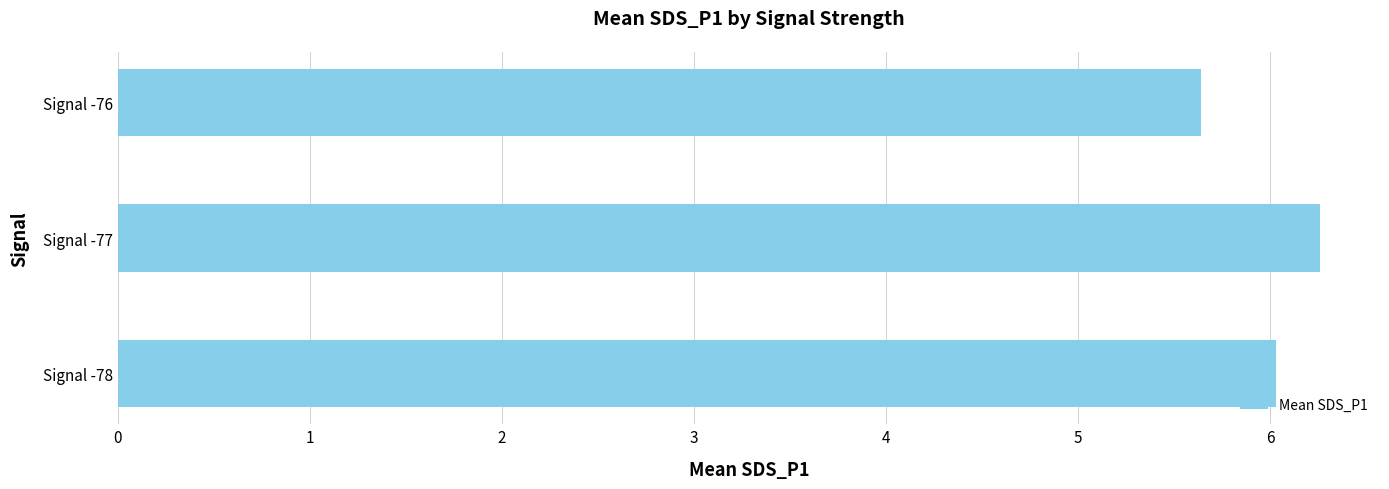

Reading bottom to top, extract all data points from this chart.

6.0	6.3	5.6